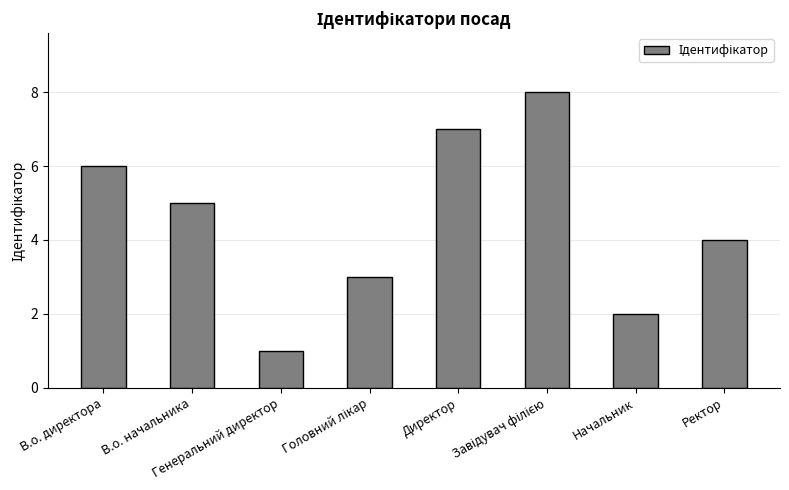

Approximately how many times larger is the value at Начальник compared to В.о. директора?

0.3